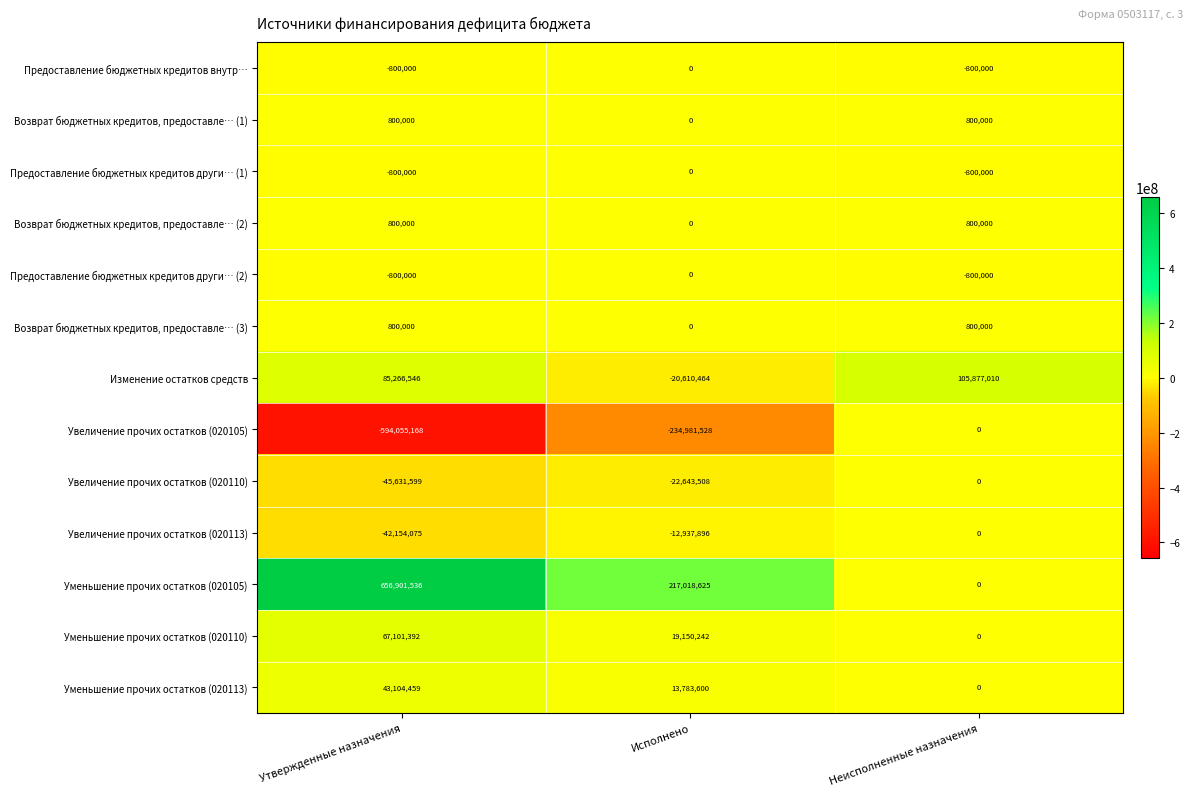

How many Увеличение прочих остатков (020113) values are between -42154075 and 0?

3